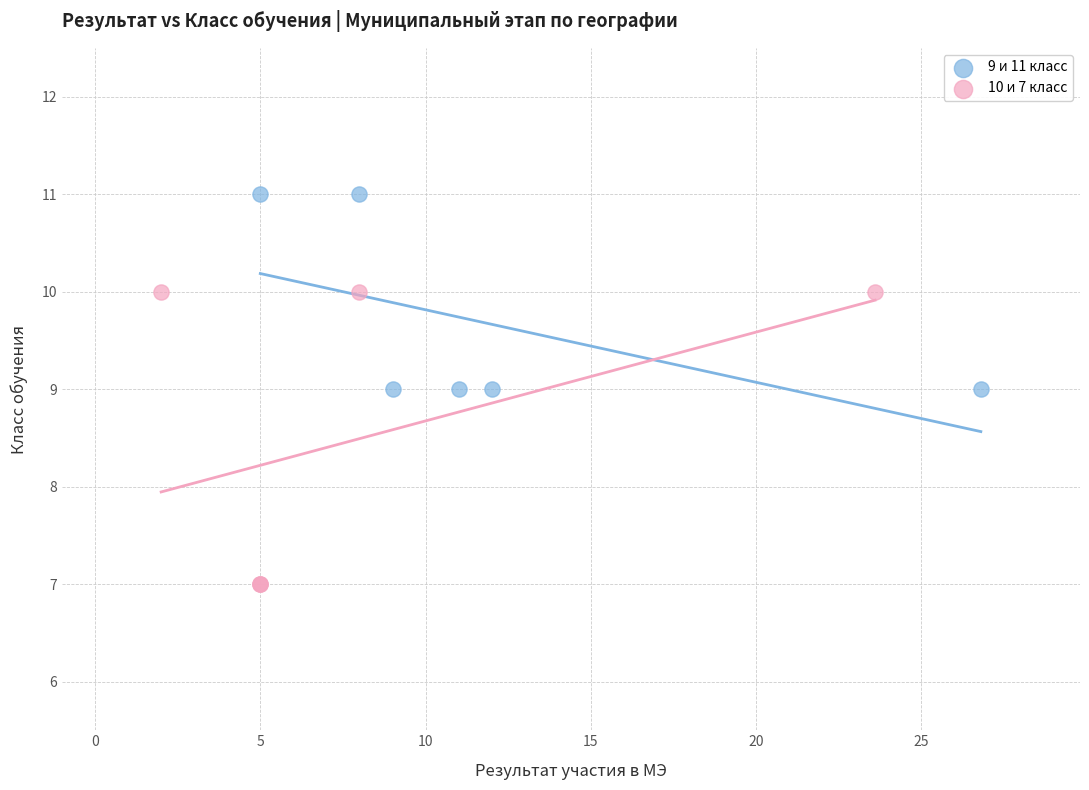

Which series contains the lowest Y value?

10 и 7 класс